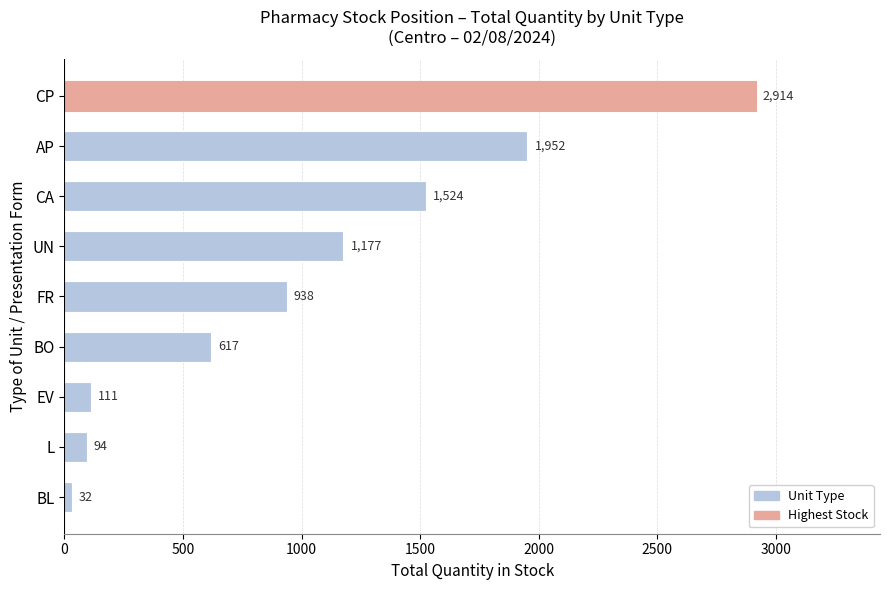

Is it true that the value at UN is 1589?

False